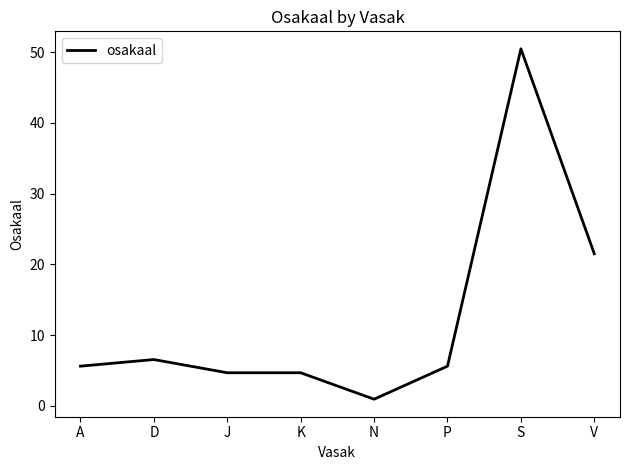

Which label corresponds to the largest value in the chart?

S